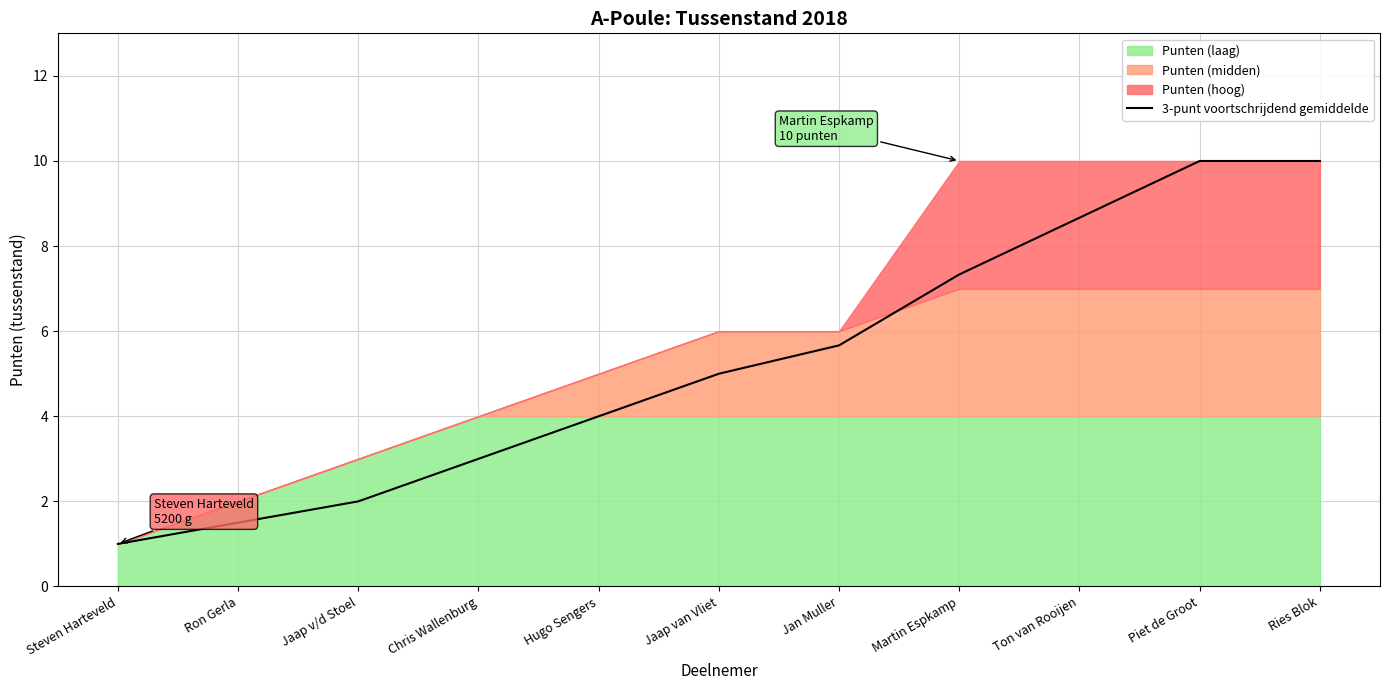

Is it true that 3-punt voortschrijdend gemiddelde equals 10.0 at Piet de Groot?

True